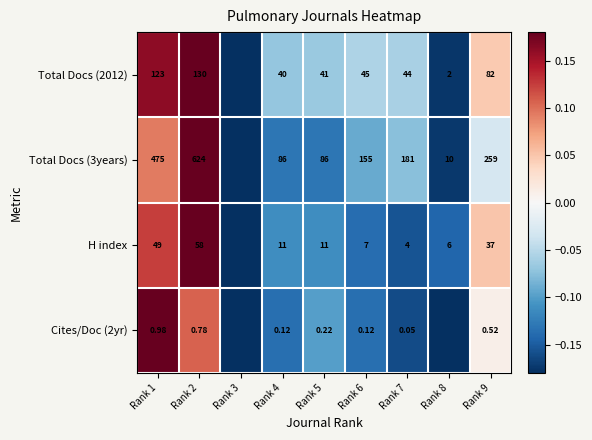

Between Rank 6 and Rank 2, which is larger?

Rank 2